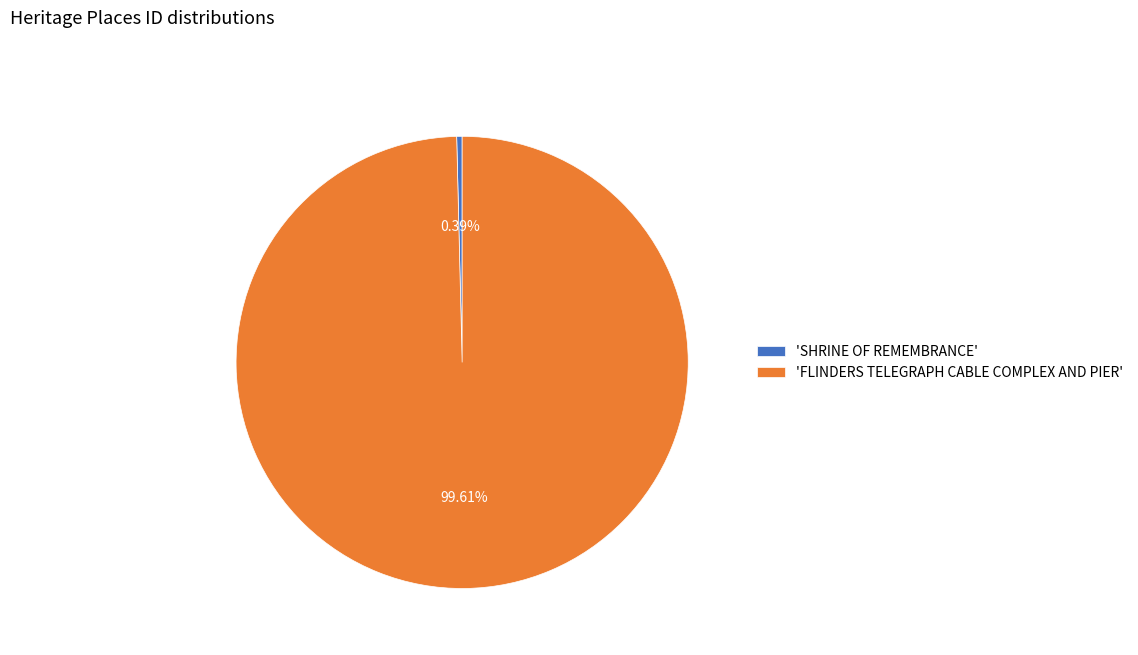

What is the smallest slice in the pie chart?

'SHRINE OF REMEMBRANCE'